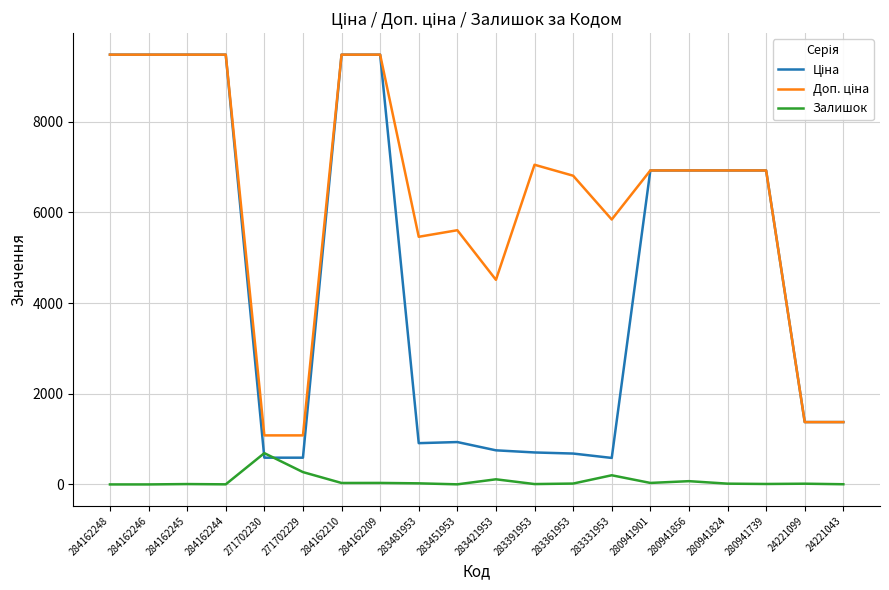

Is it true that Залишок equals -394.9 at 284162248?

False